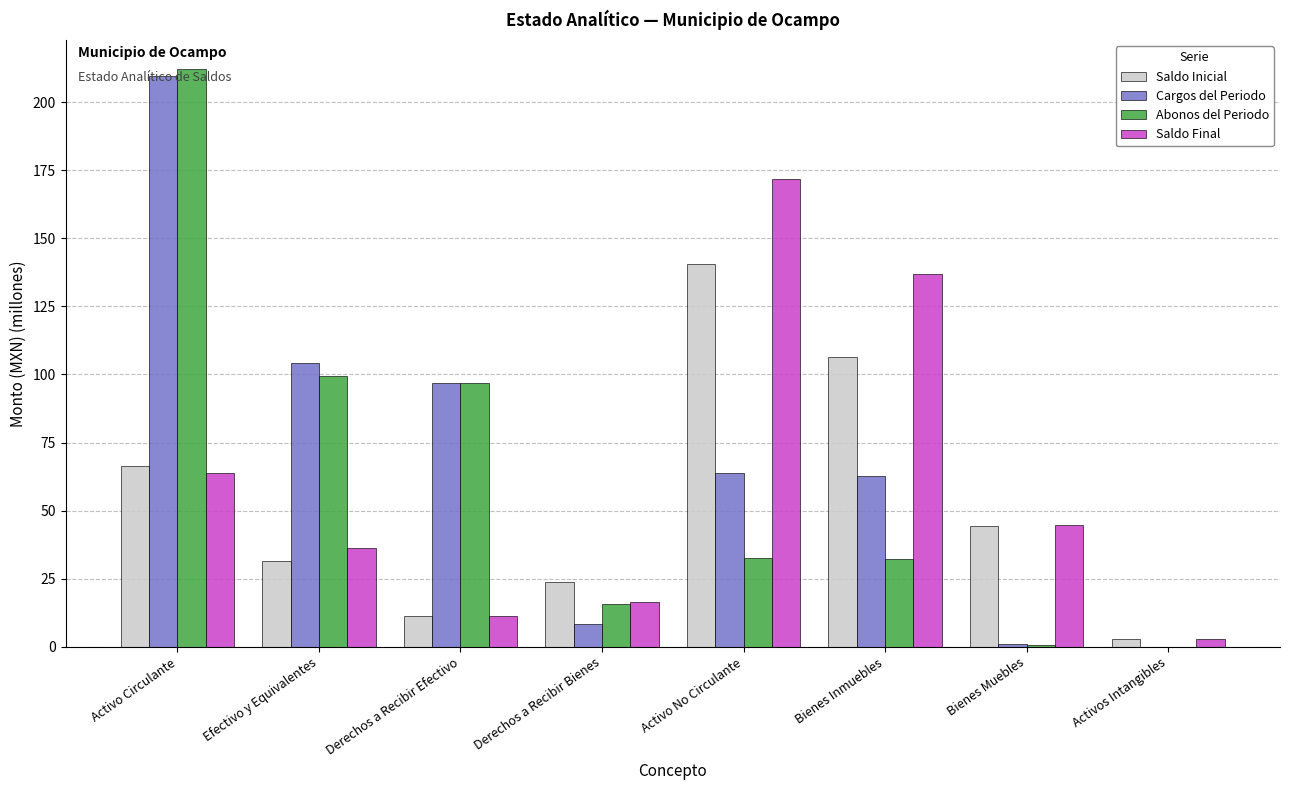

What is the sum of the Saldo Inicial values at Derechos a Recibir Bienes and Derechos a Recibir Efectivo?

35.0